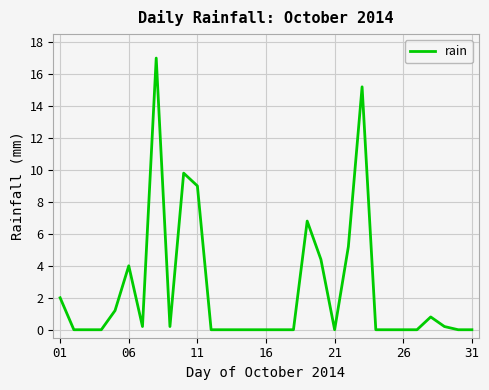

What is the maximum value shown in the chart?

17.0